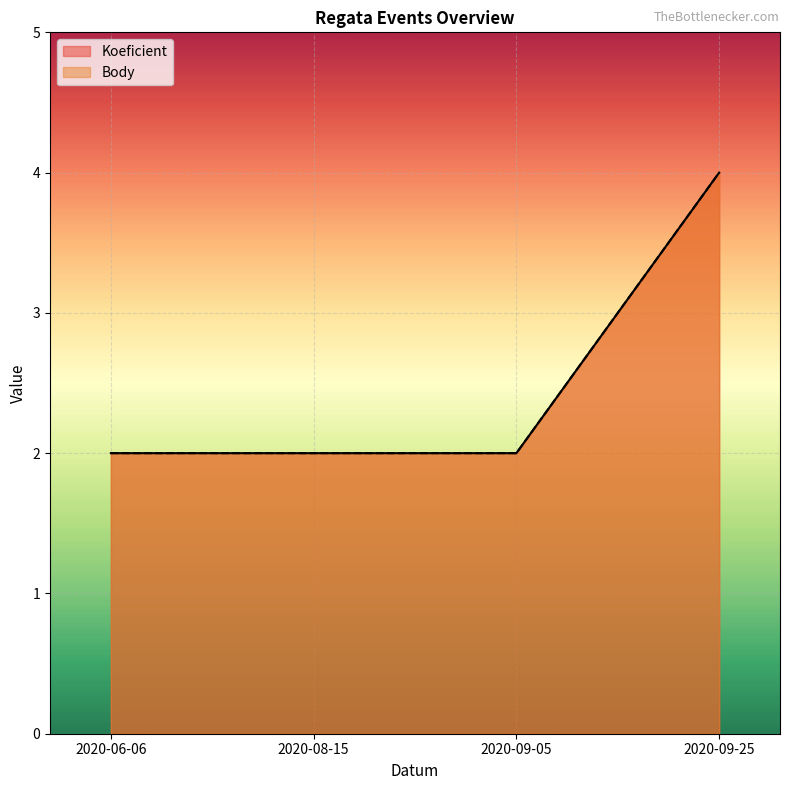

Is the value of Body at 2020-09-25 greater than the value of Koeficient at 2020-09-25?

No